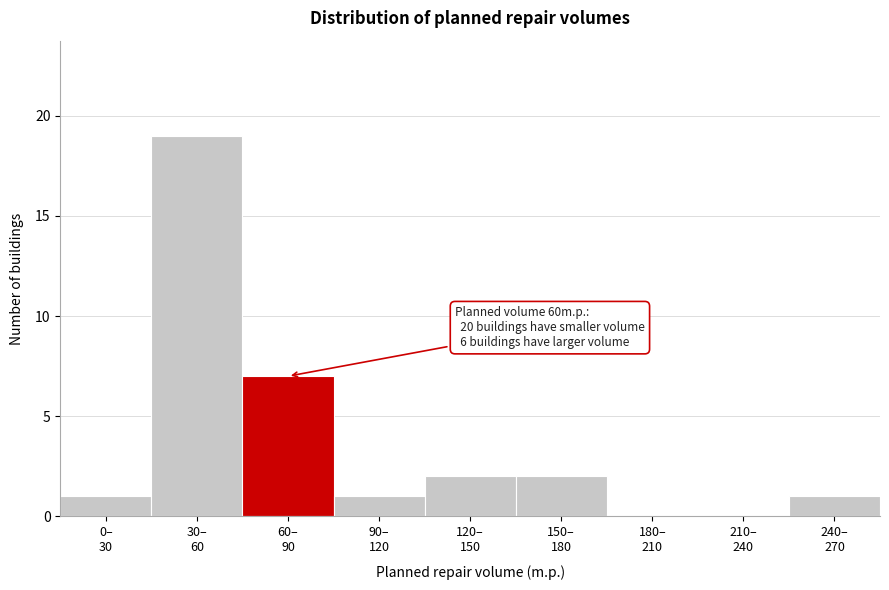

How many series are shown in this chart?

1